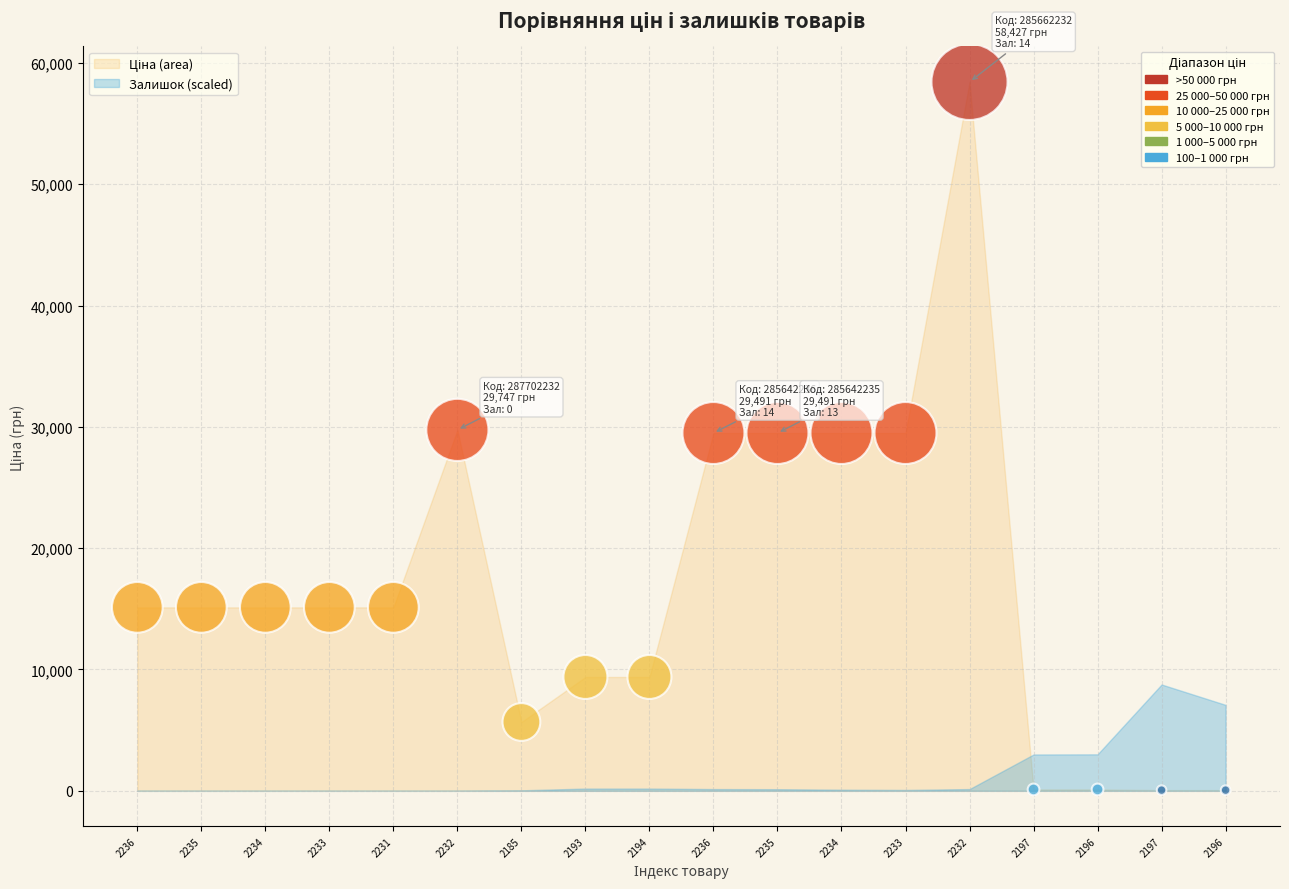

What is the range of Y values (max minus min)?

58369.5